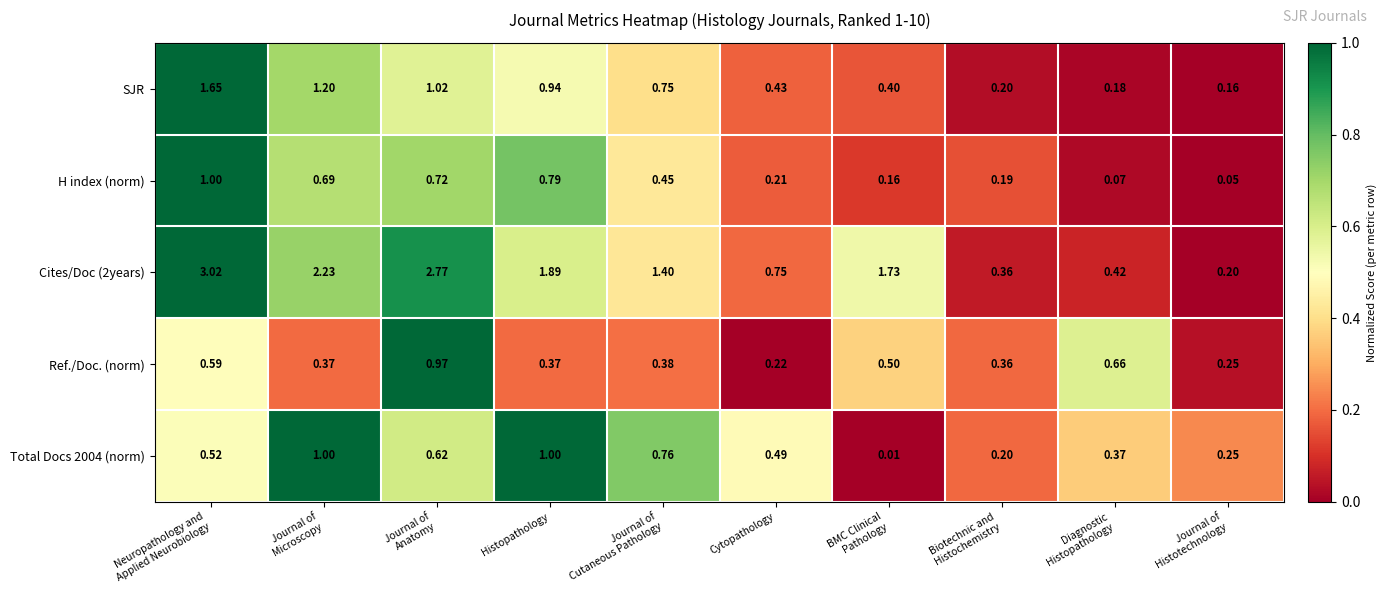

Which series changed the most between BMC Clinical
Pathology and Diagnostic
Histopathology?

Cites/Doc (2years)